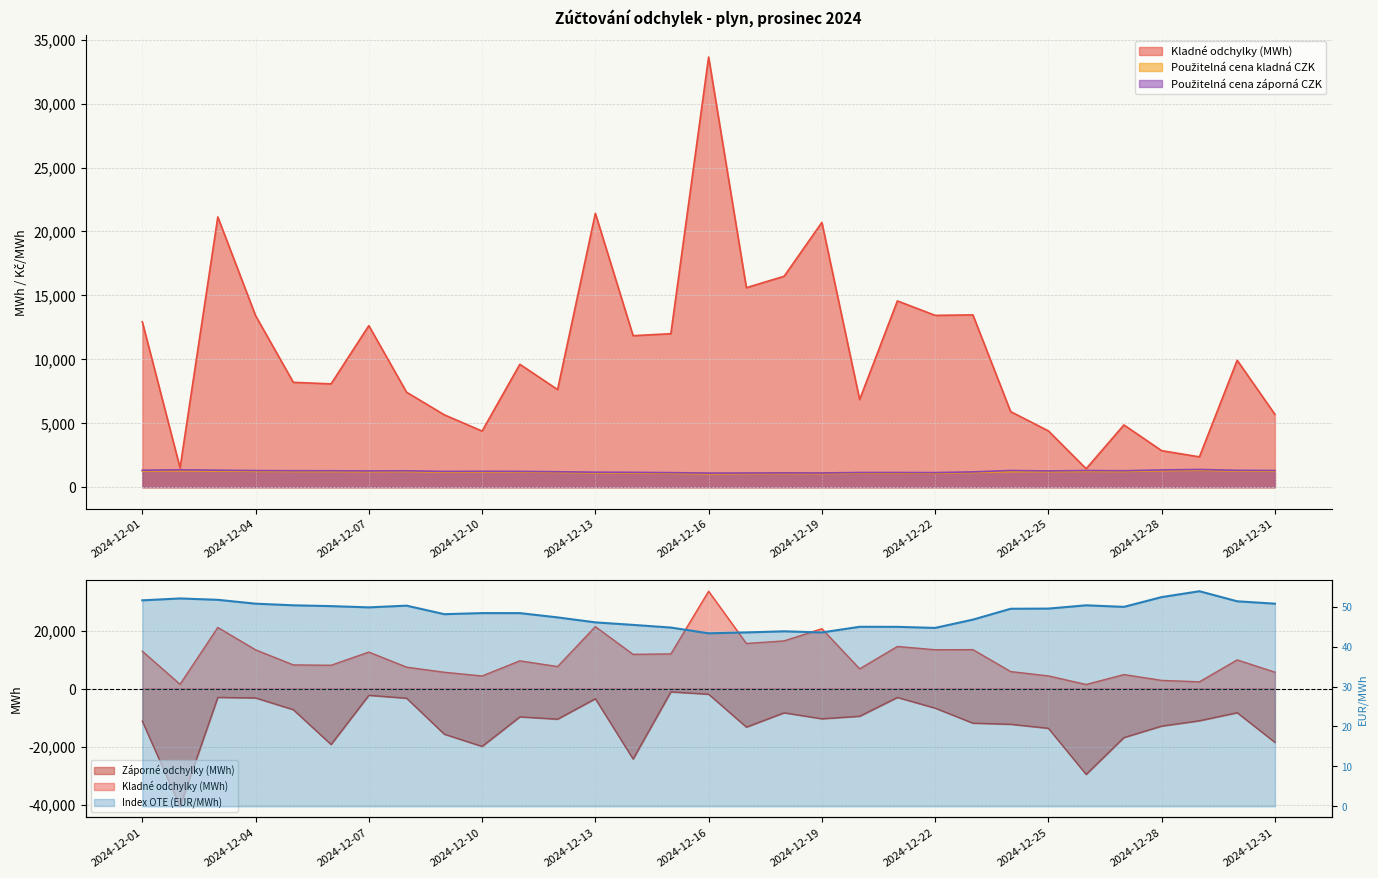

True or false: the data shows 50.7 at 30.

True